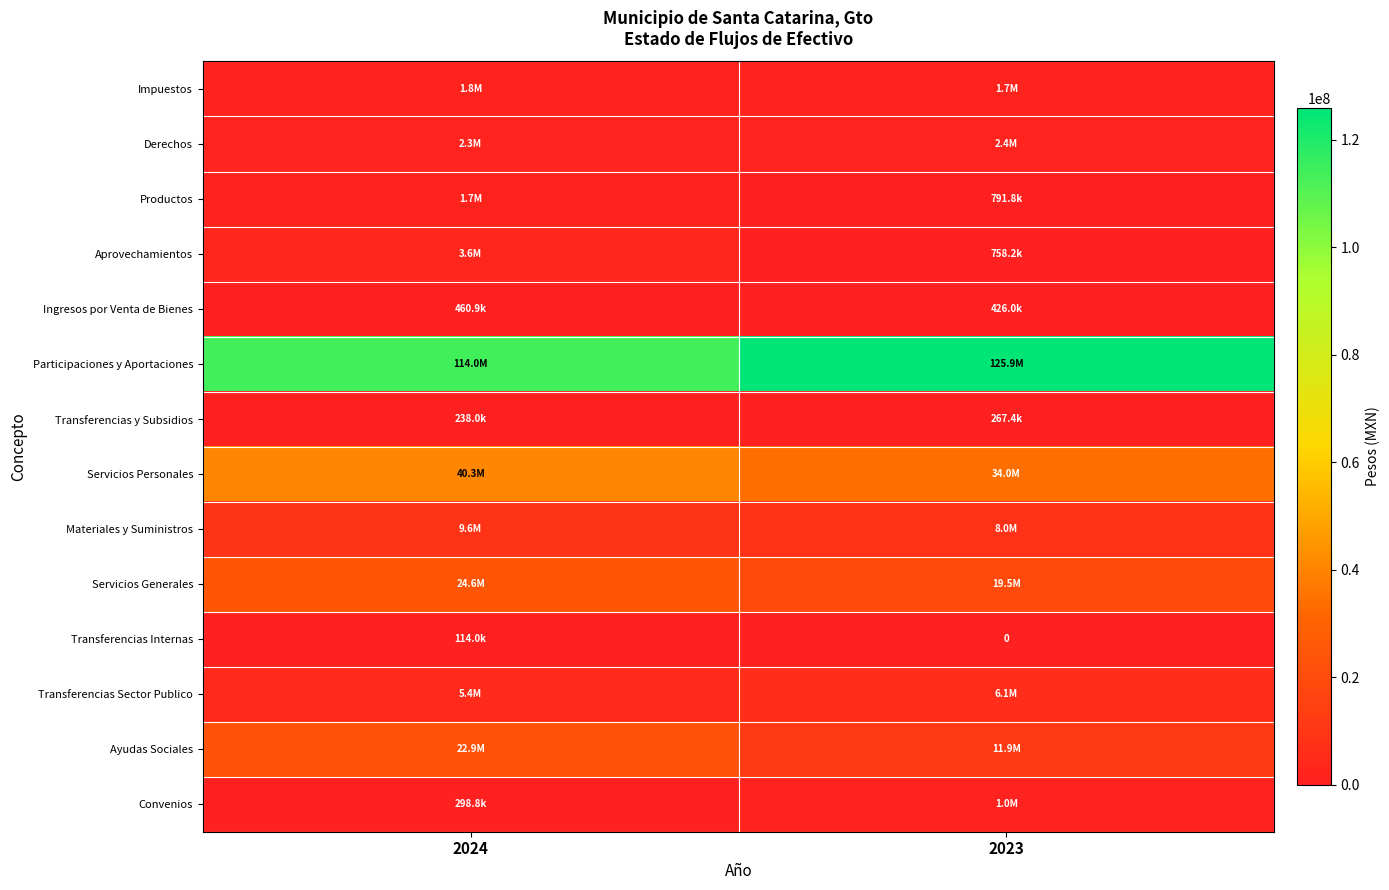

The Transferencias Sector Publico series shows 6086460.0 at 2023. True or false?

True